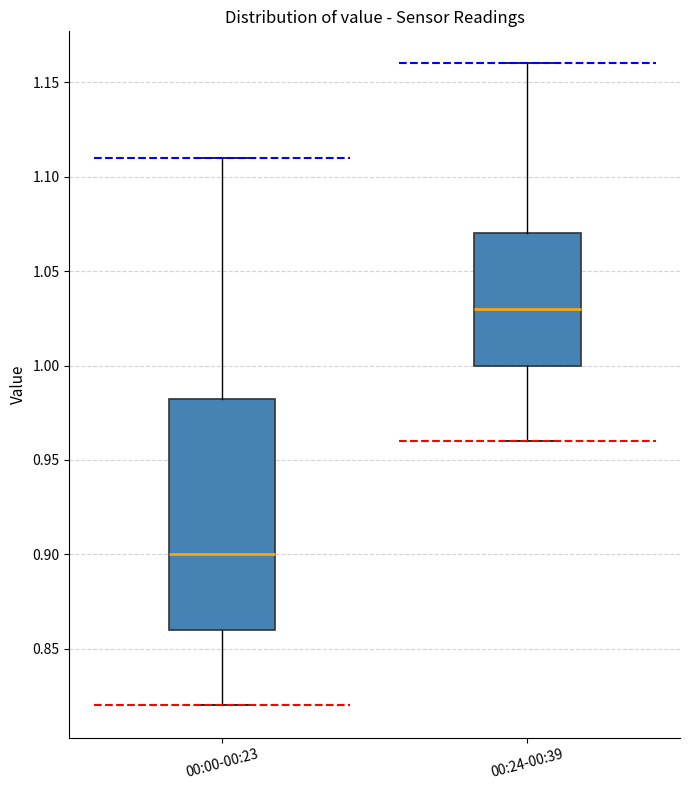

Which box has the highest median line?

00:24-00:39